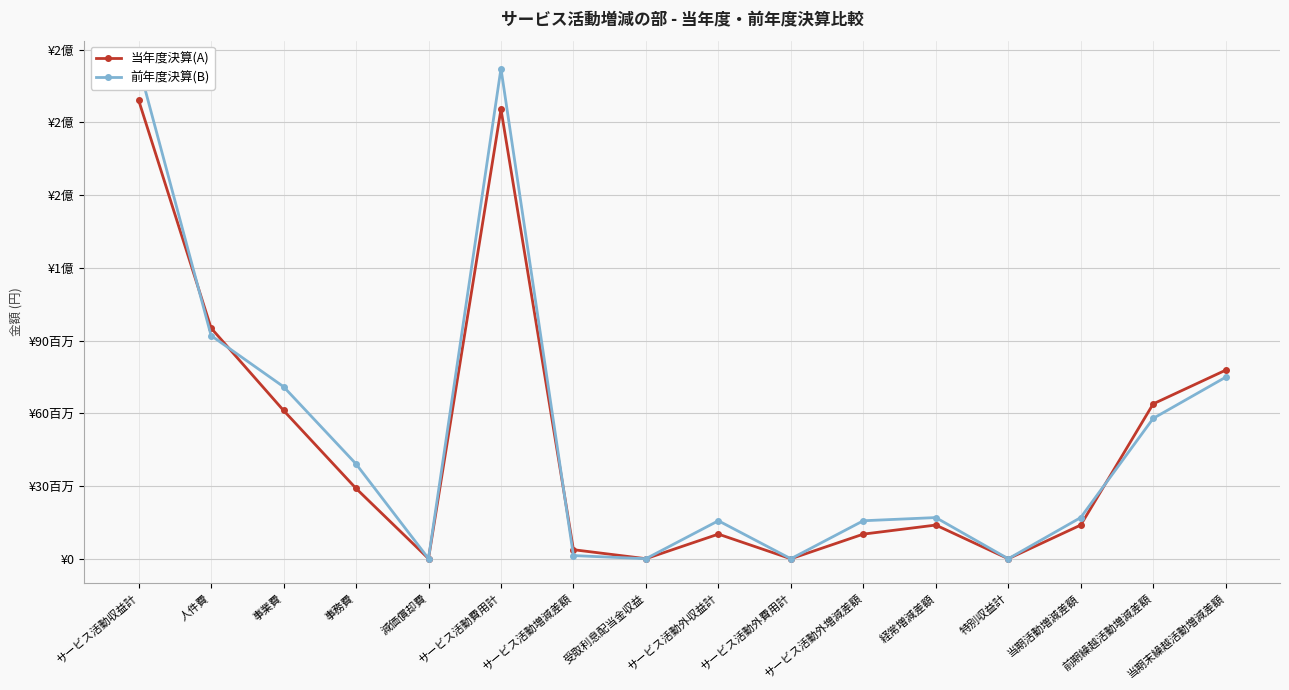

Where does the 当年度決算(A) series first go above 13904990?

サービス活動収益計